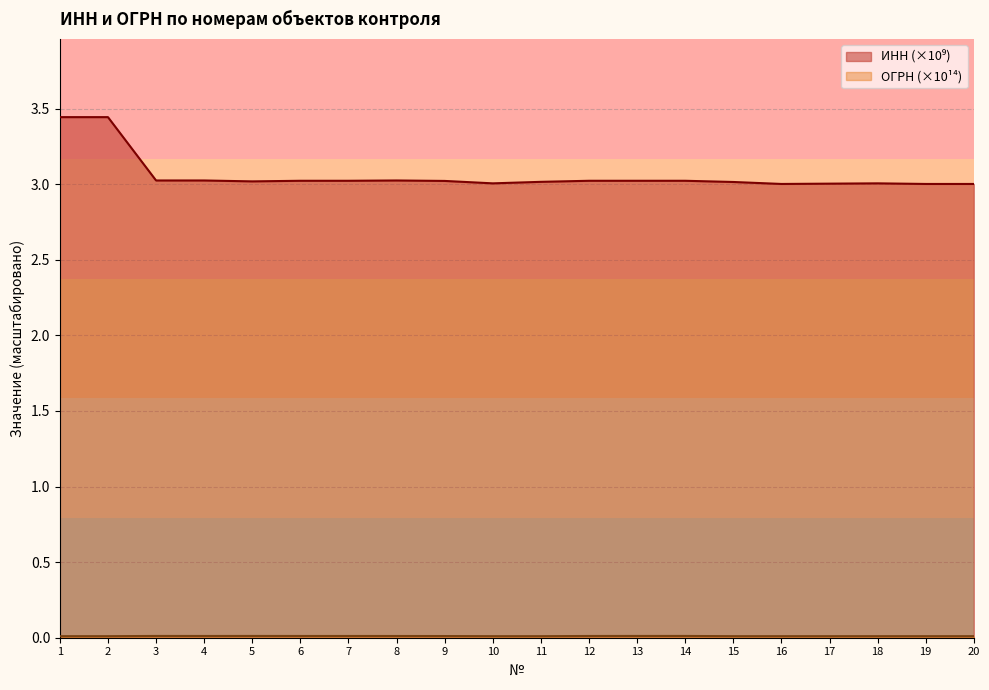

At which label is ИНН closest to 3?

20